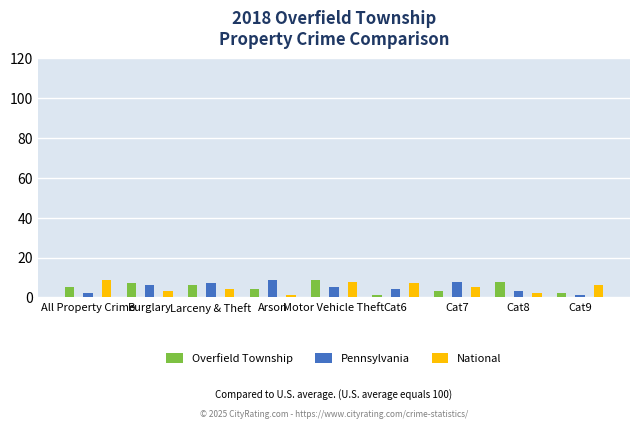

The value of Overfield Township at Larceny & Theft is 10. True or false?

False